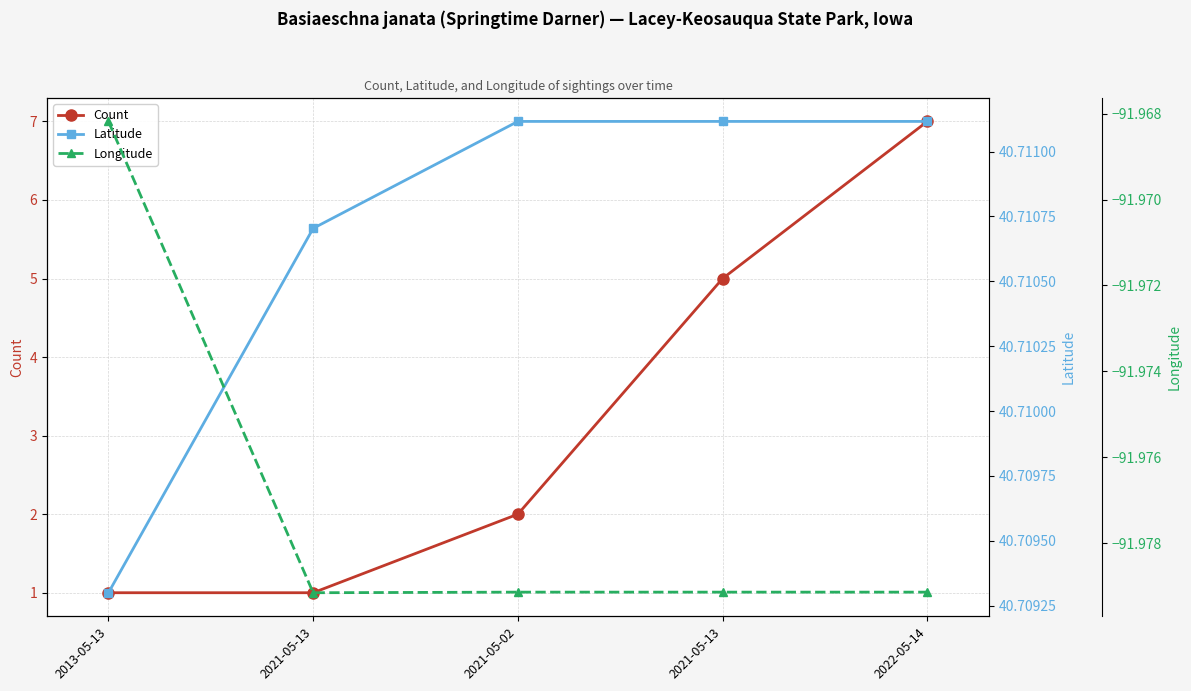

At which category is the sum across all series the highest?

2022-05-14